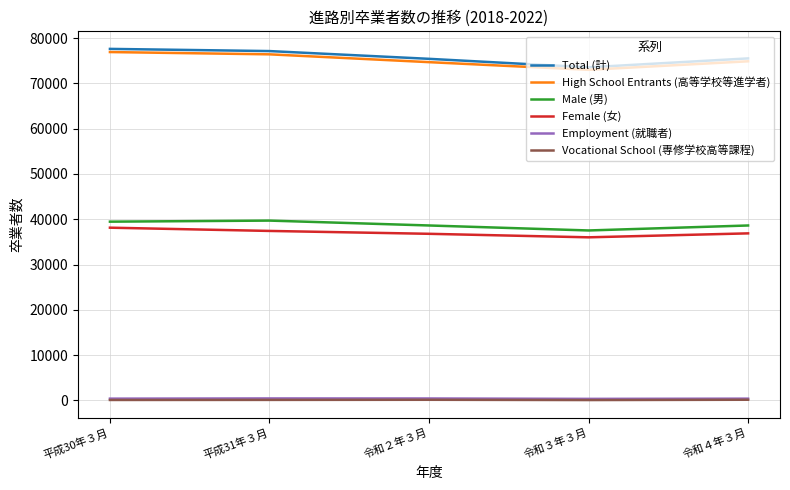

What are all the series names shown in the legend?

Total (計), High School Entrants (高等学校等進学者), Male (男), Female (女), Employment (就職者), Vocational School (専修学校高等課程)